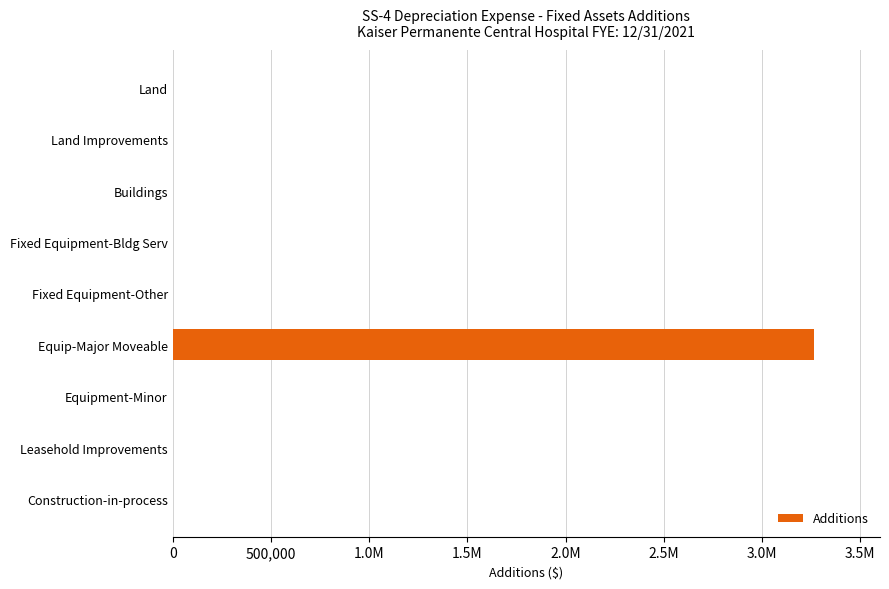

Count the number of data series in this chart.

1